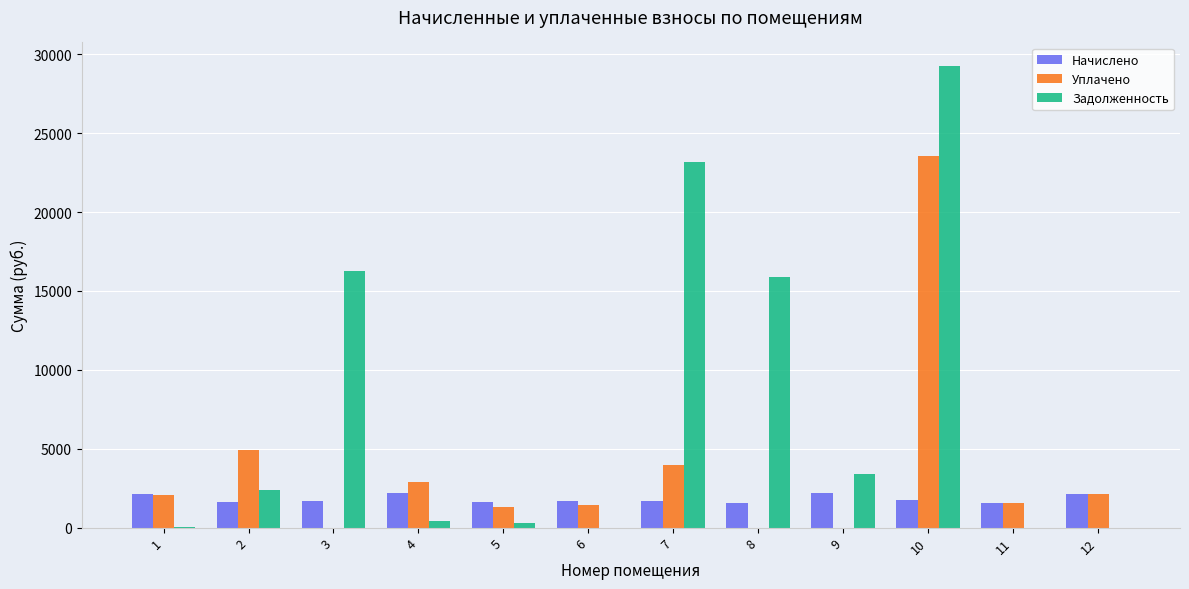

Count the number of categories in the chart.

12